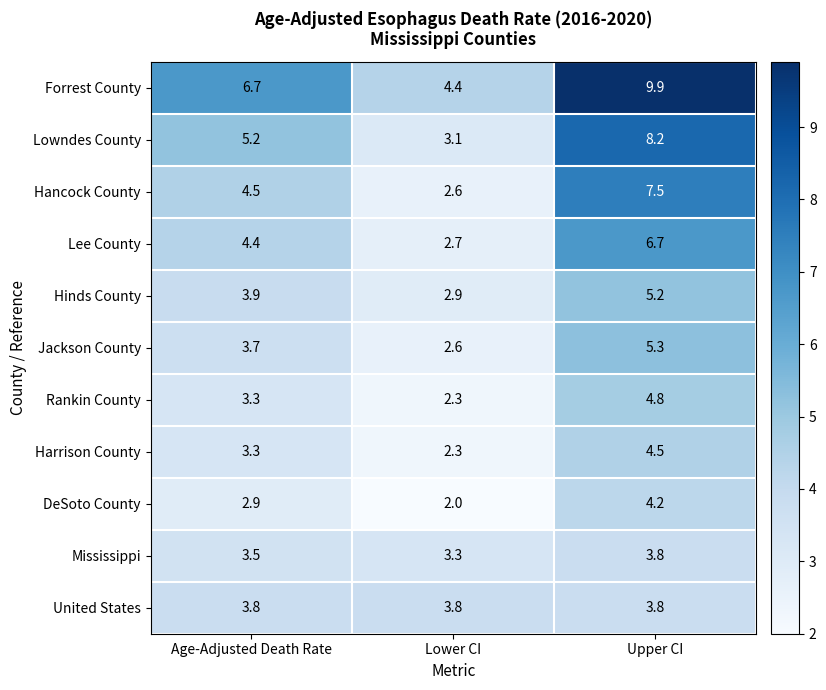

Rank the categories by Lee County value from highest to lowest.

Upper CI, Age-Adjusted Death Rate, Lower CI